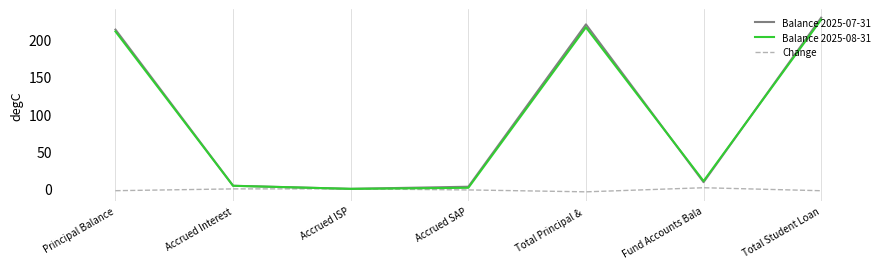

What is the label of the 2nd point from the right?

Fund Accounts Bala